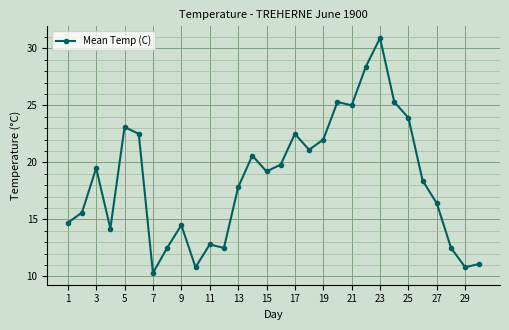

What is the value of the 18th point from the left?

21.1